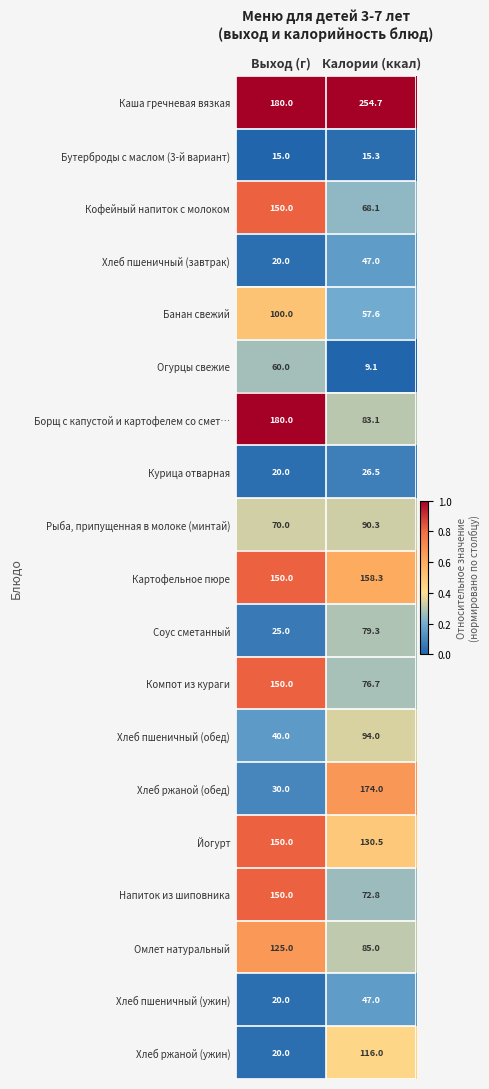

Count the number of data series in this chart.

19